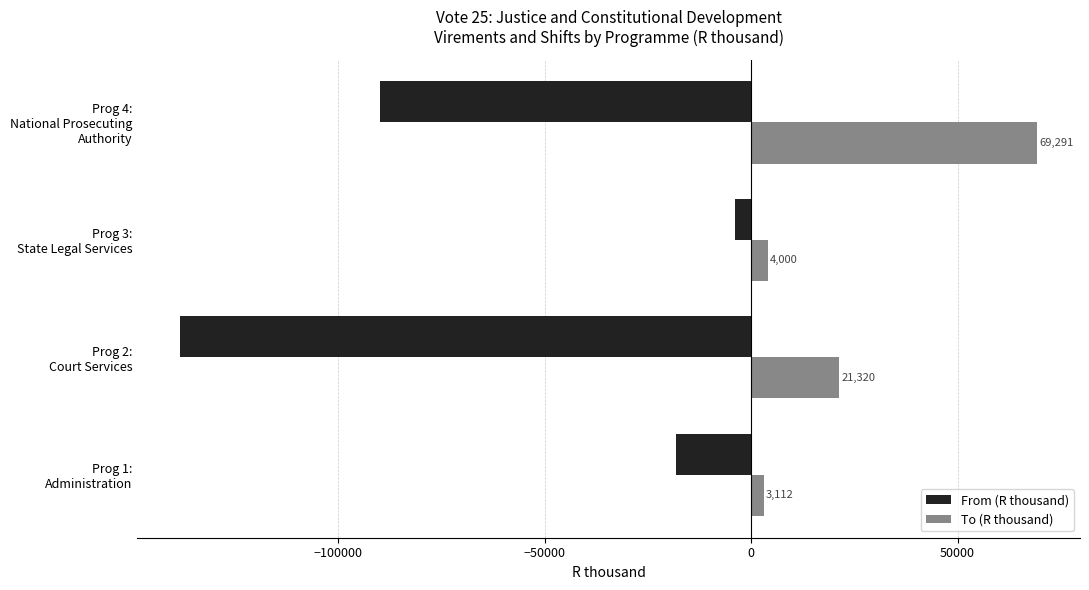

List the series in order of their overall mean, lowest first.

From (R thousand), To (R thousand)